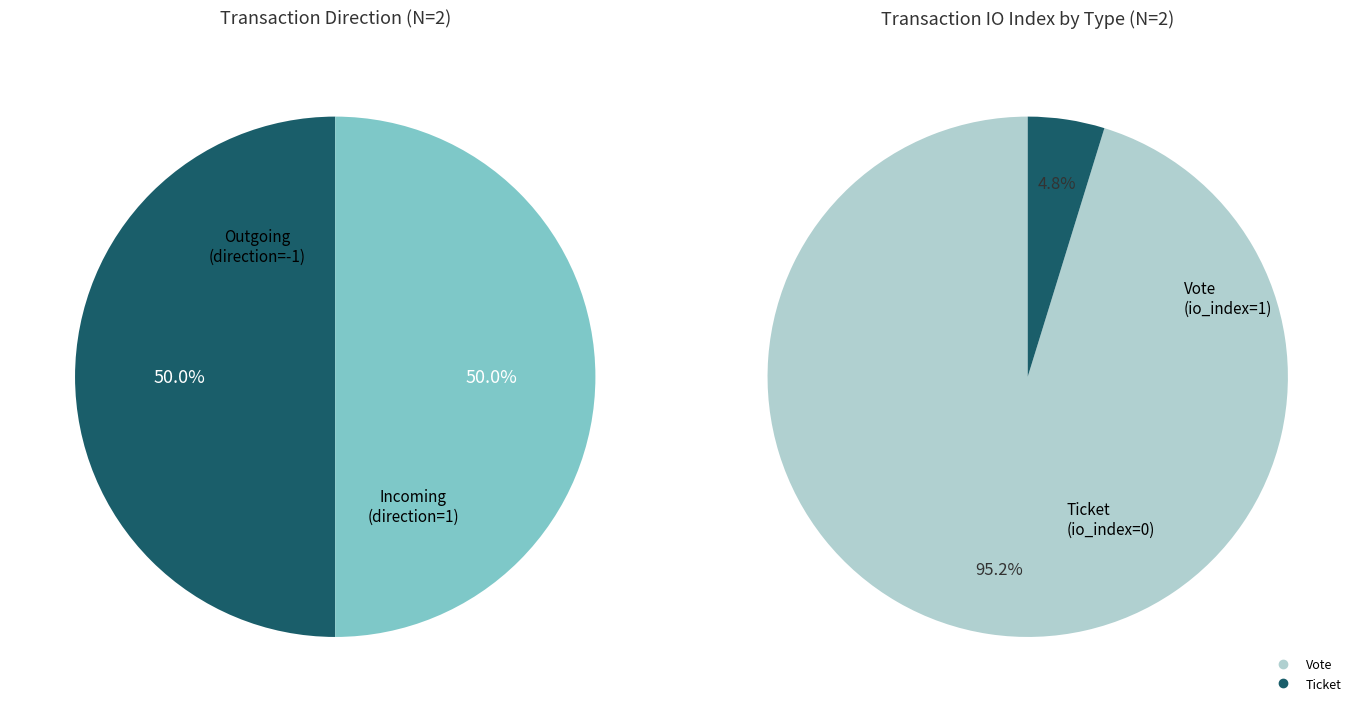

How many slices are in this pie chart?

2